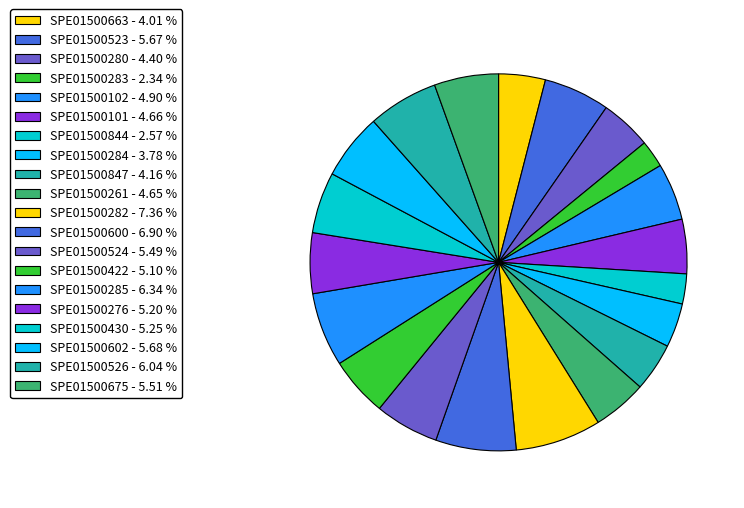

Is there a majority slice in this chart?

No